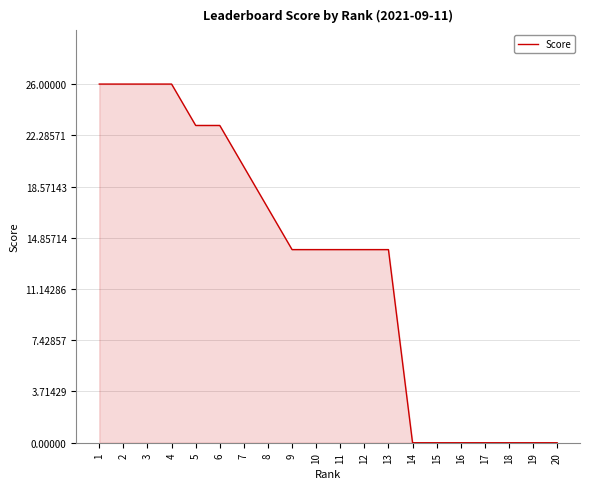

What is the difference between the maximum and minimum values?

26